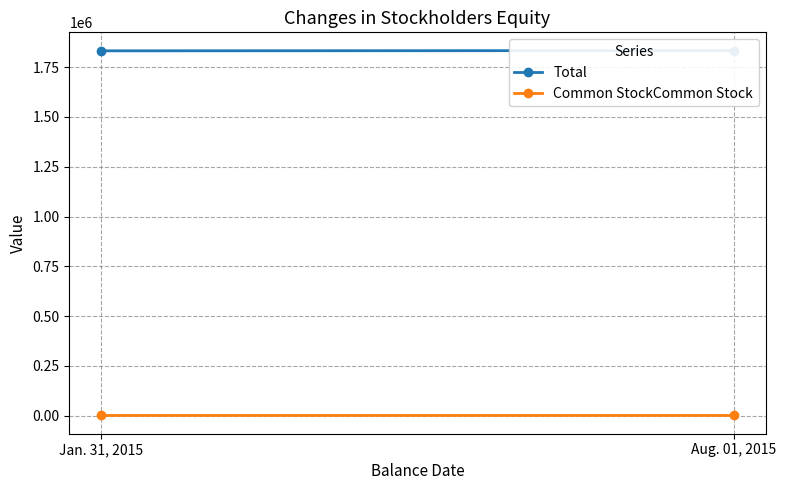

Count the number of categories in the chart.

2